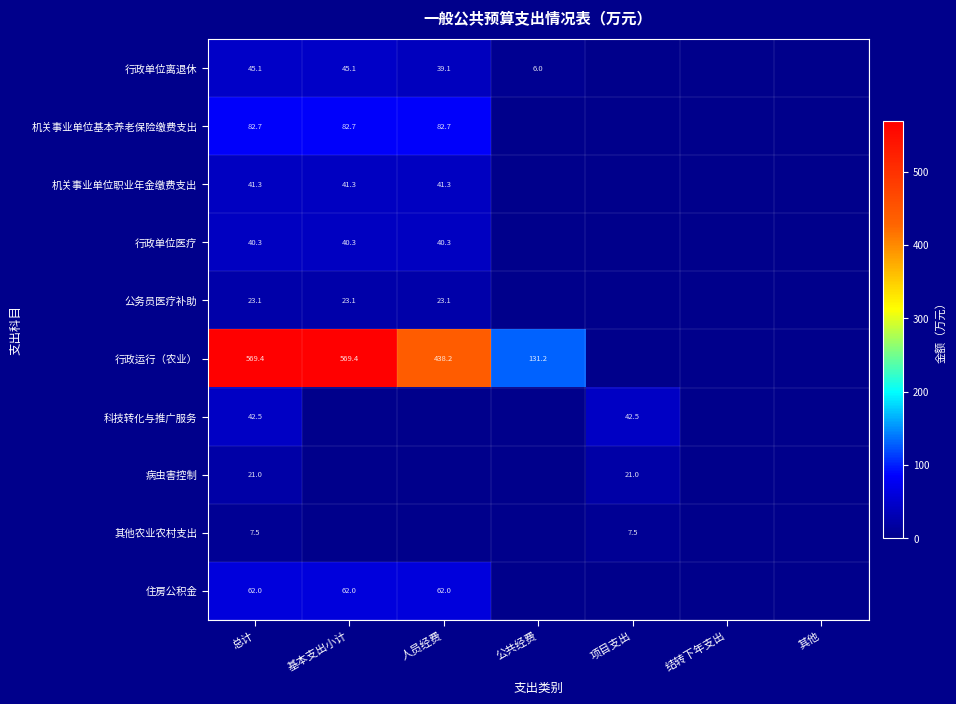

At 总计, list the series in order from smallest to largest.

其他农业农村支出, 病虫害控制, 公务员医疗补助, 行政单位医疗, 机关事业单位职业年金缴费支出, 科技转化与推广服务, 行政单位离退休, 住房公积金, 机关事业单位基本养老保险缴费支出, 行政运行（农业）